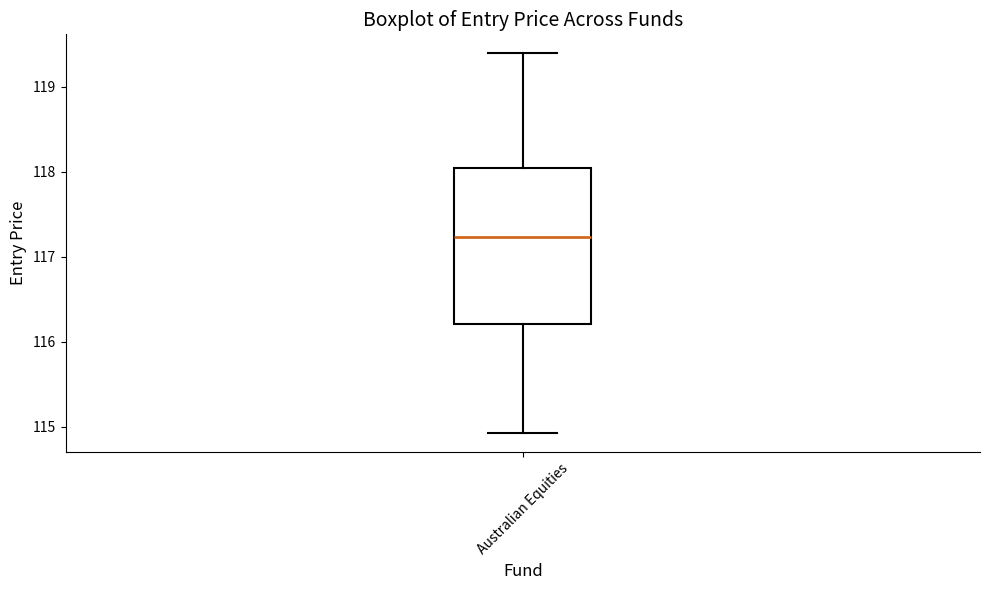

Transcribe this box plot: give where the median line is, the range the box spans, and where the two whiskers end, as read against the y-axis. The values are not printed on the chart, so give them approximately, as read against the axis.

median 117.2, box 116.2 to 118.0, whiskers 114.9 to 119.4